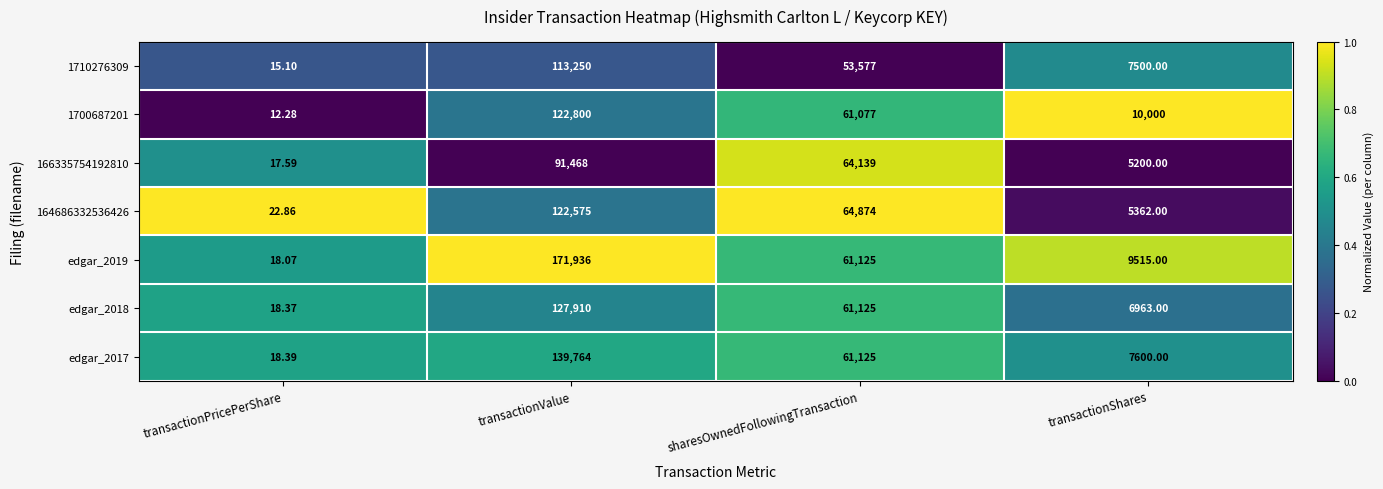

What is the spread (max minus min) of values at transactionShares?

4800.0